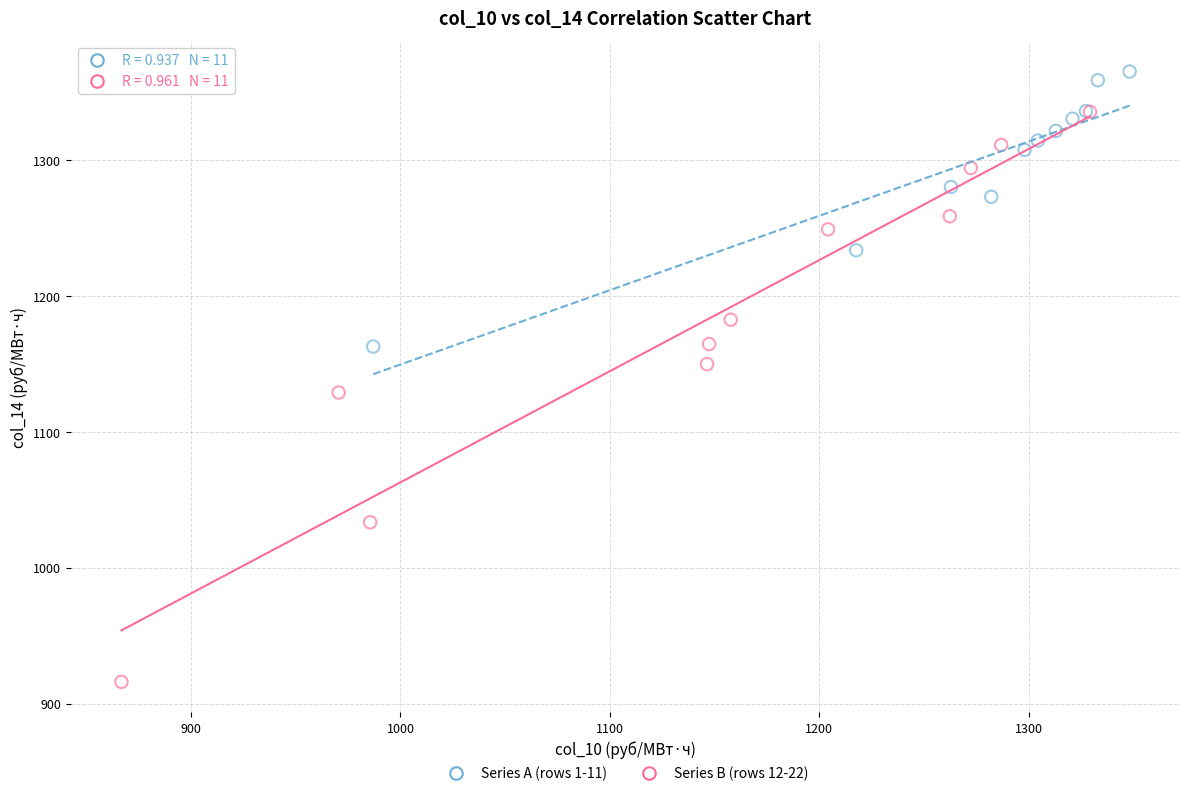

What are all the series names shown in the legend?

Series A (rows 1-11), Series B (rows 12-22)